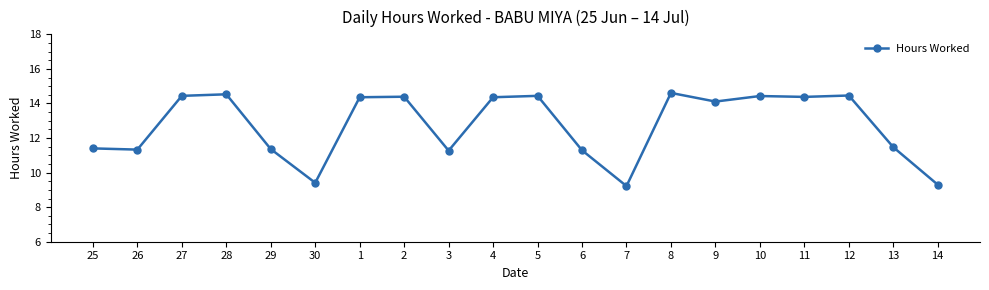

What is the sum of the values at 3 and 28?

25.8